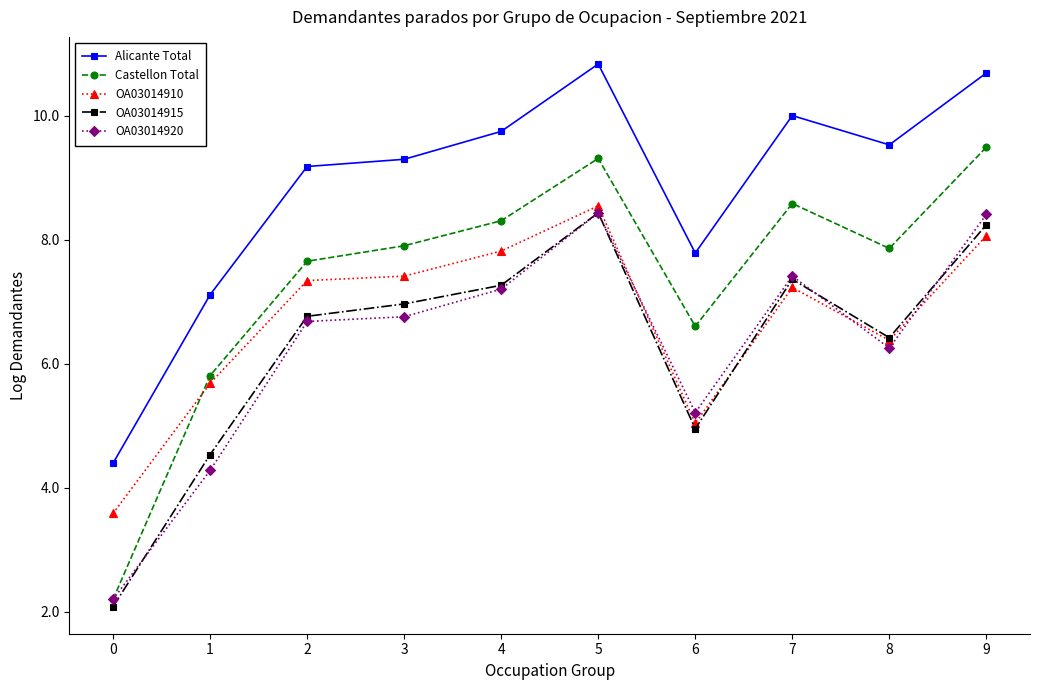

What are all the series names shown in the legend?

Alicante Total, Castellon Total, OA03014910, OA03014915, OA03014920